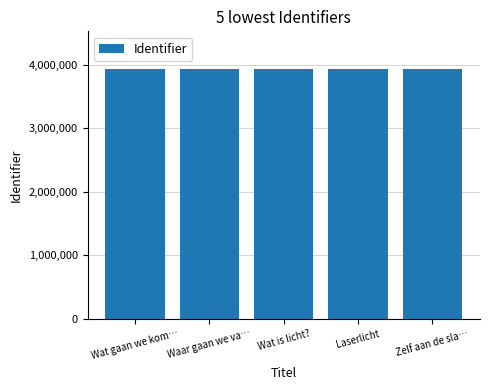

What is the label of the 4th bar from the right?

Waar gaan we va…